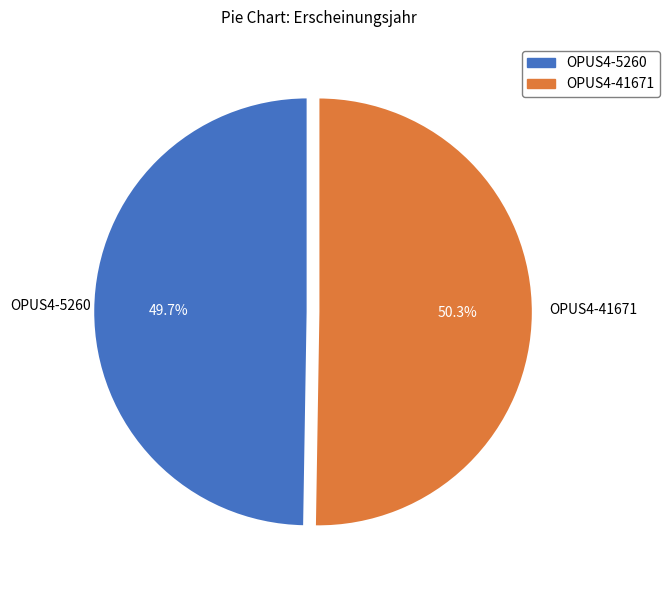

Is OPUS4-41671 the majority of the pie?

Yes